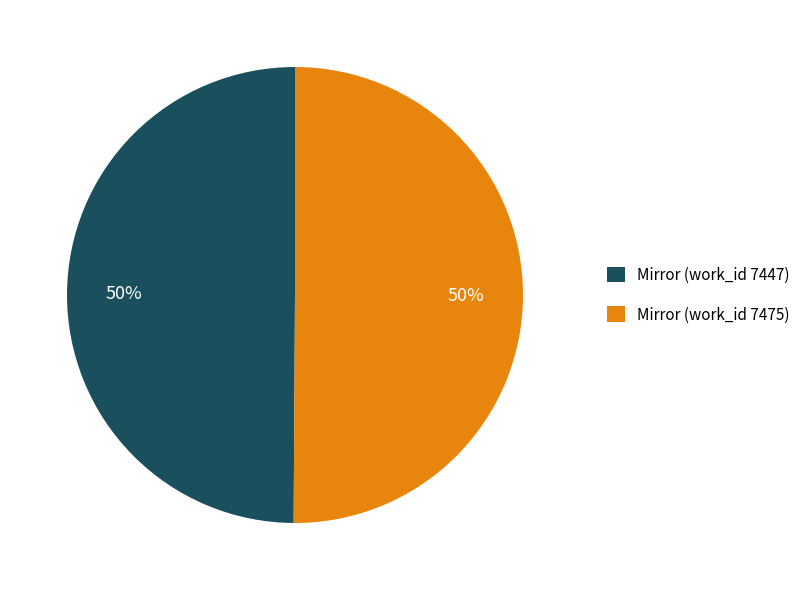

What percentage is the Mirror (work_id 7447) slice, to the nearest percent?

50%